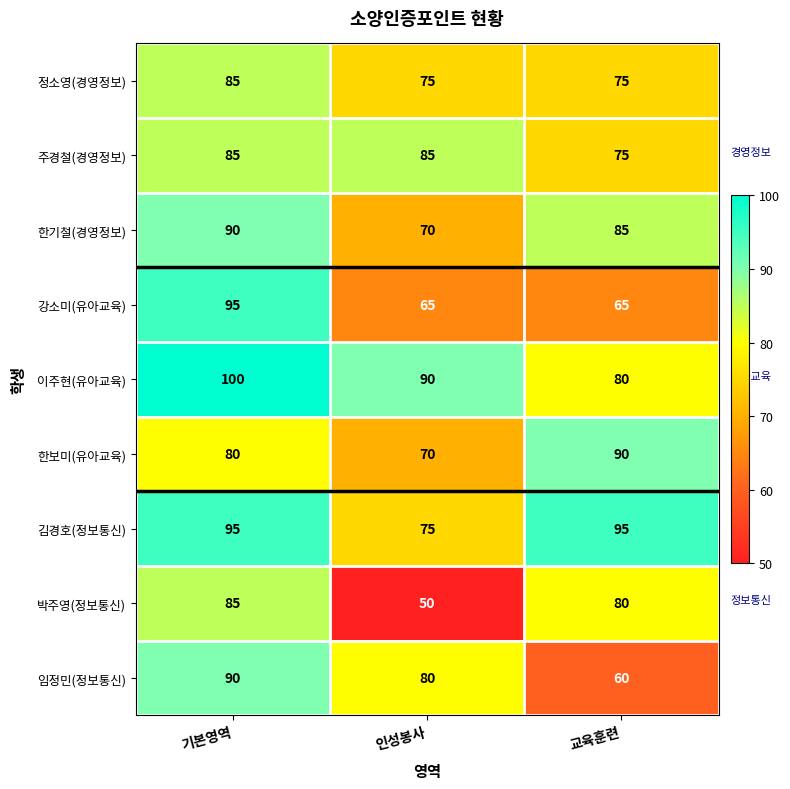

What is the difference between the maximum and minimum values in the 임정민(정보통신) series?

30